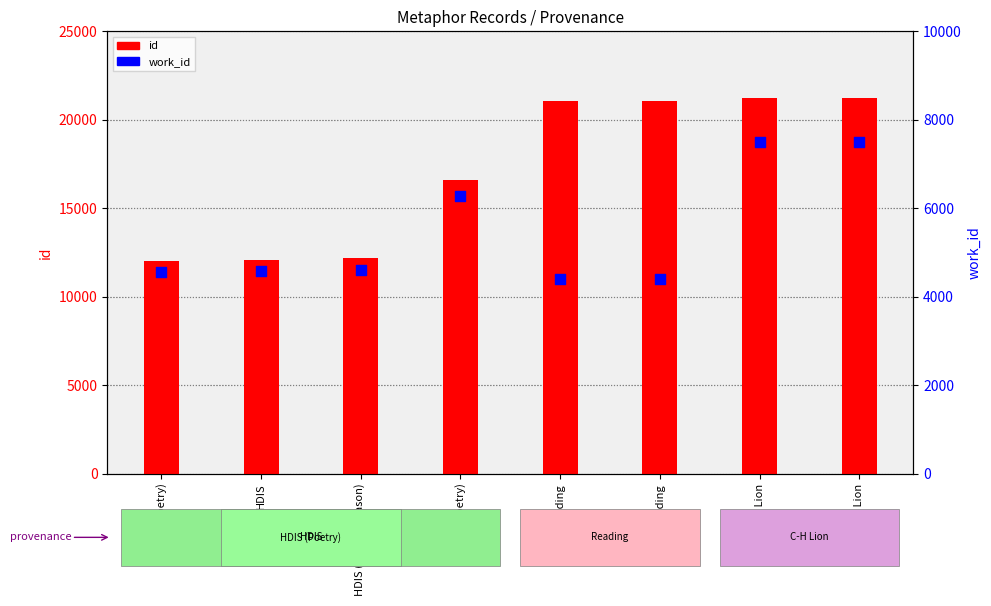

Which series has the widest spread of Y values?

id